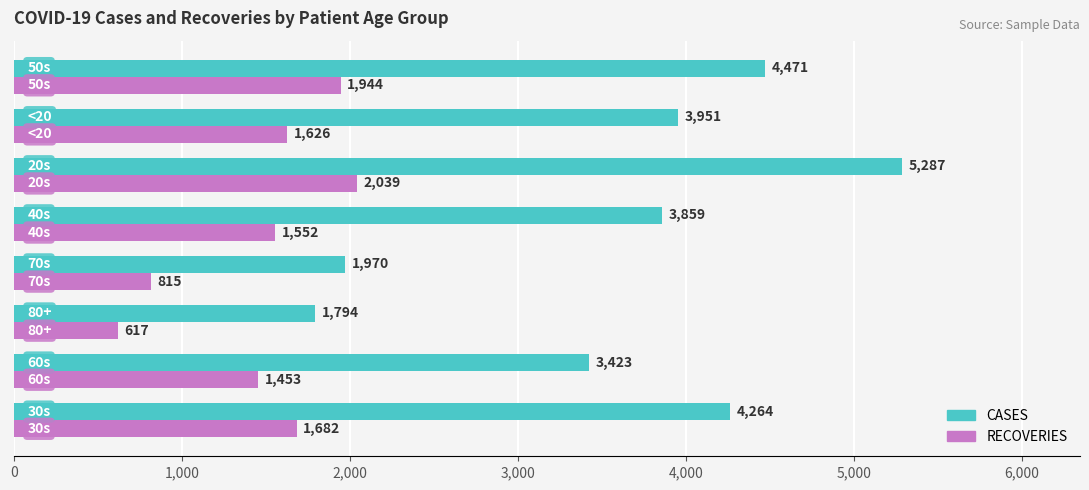

What is the average value of the CASES series?

3627